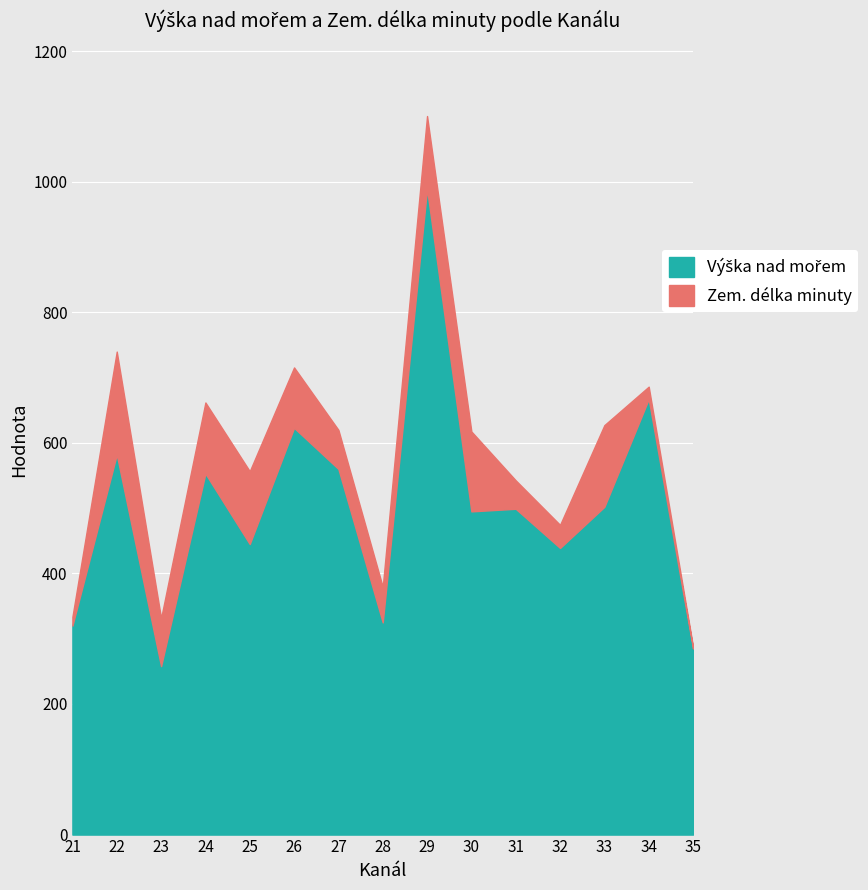

True or false: the data shows 574 at 32.

False